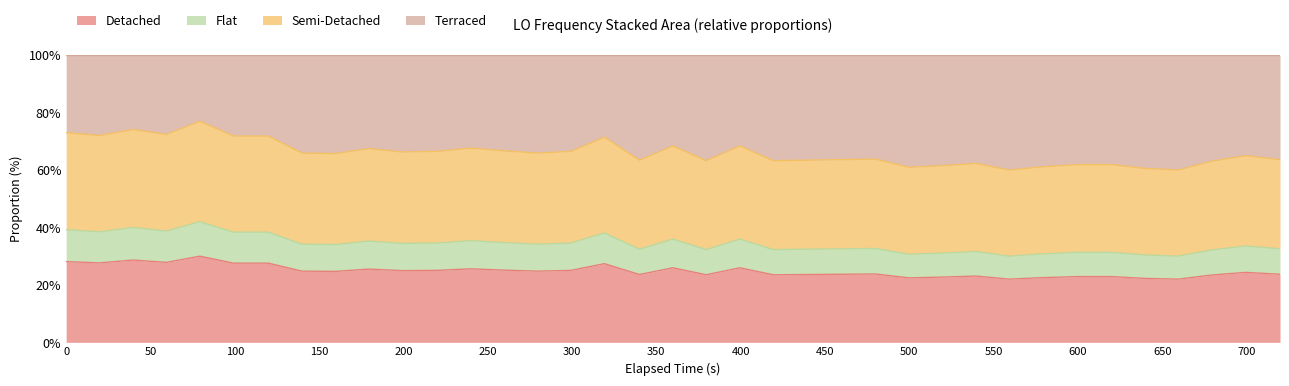

What is the minimum value shown in the chart?

22.0